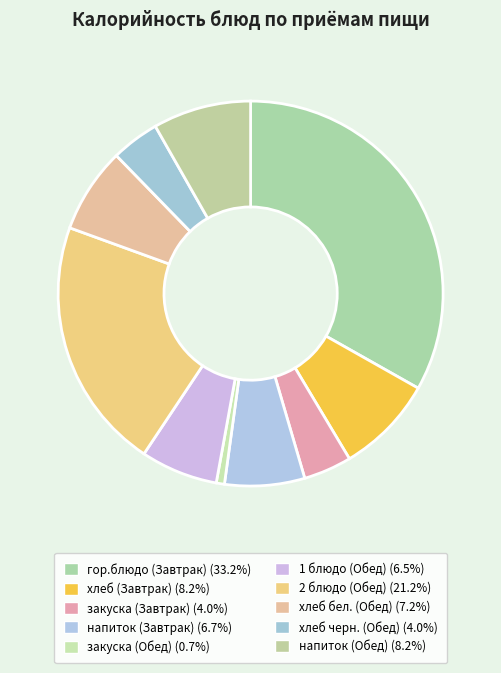

To the nearest percent, what portion does закуска (Завтрак) represent?

4%